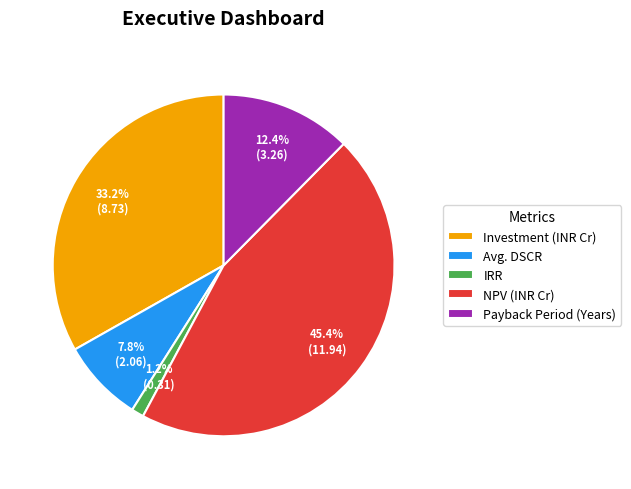

What percentage is the NPV (INR Cr) slice, to the nearest percent?

45%